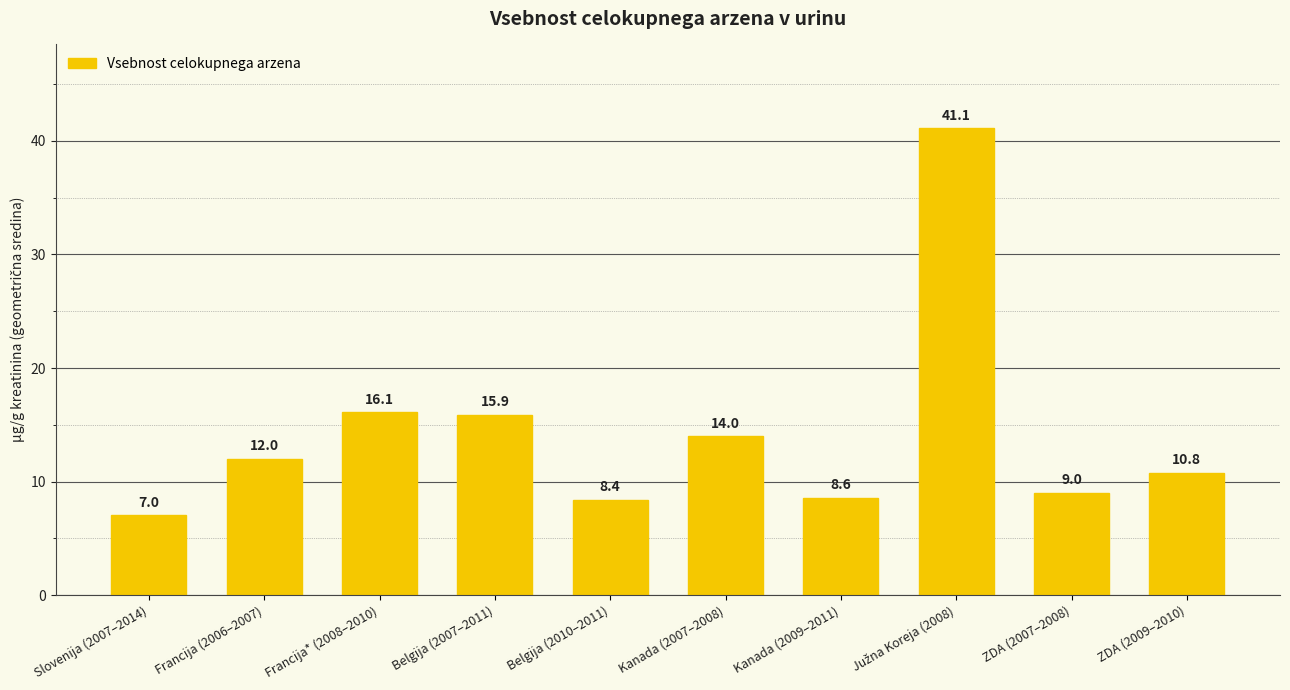

How many data points does each series have?

10